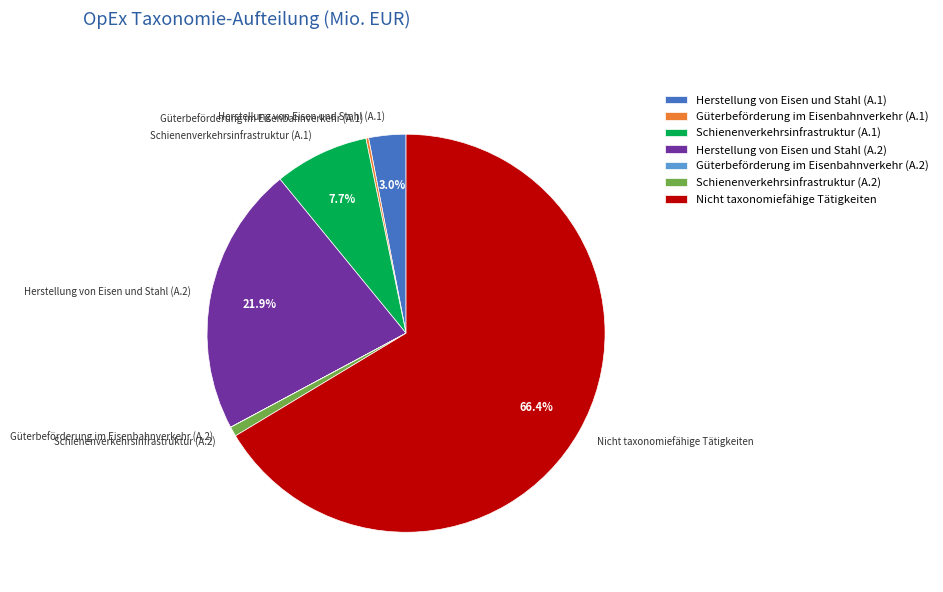

Is it true that Nicht taxonomiefähige Tätigkeiten is 78% of the pie?

False